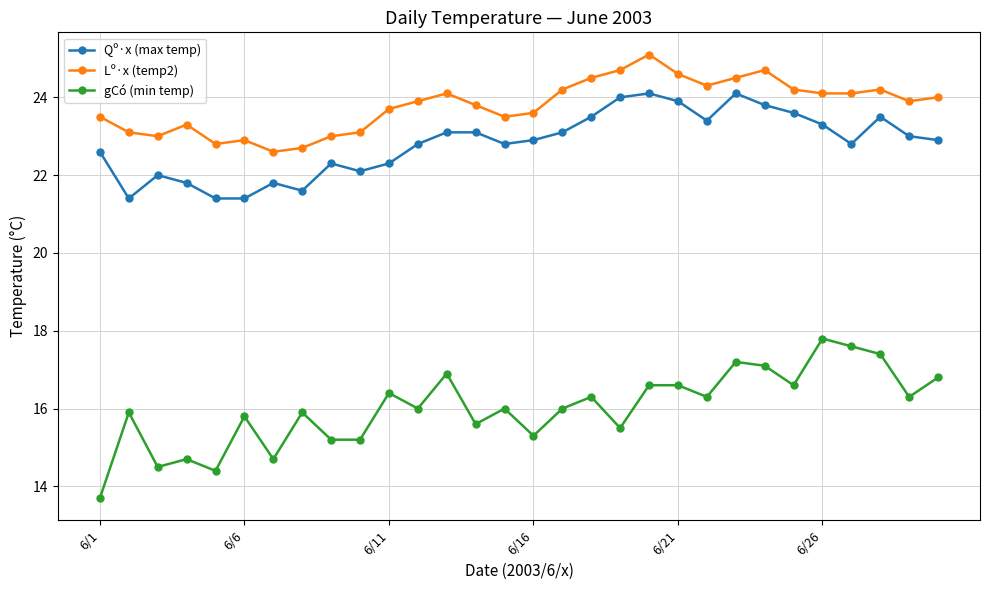

List the series in order of their peak value, lowest first.

gCó (min temp), Qº·x (max temp), Lº·x (temp2)